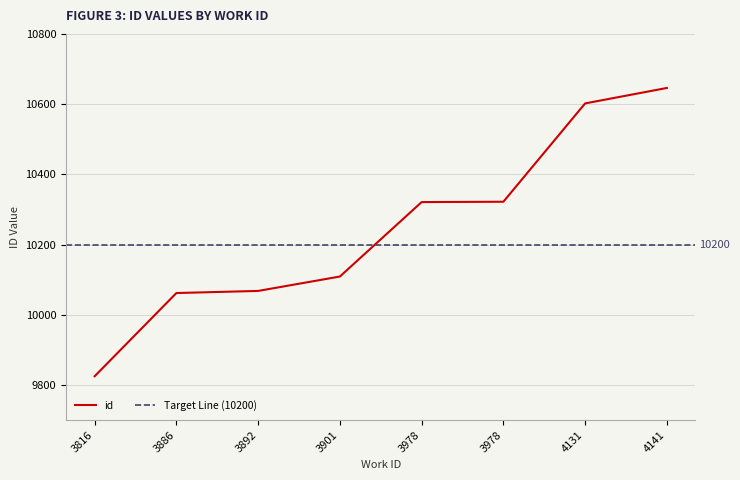

What is the value of the 6th point from the left?

10321